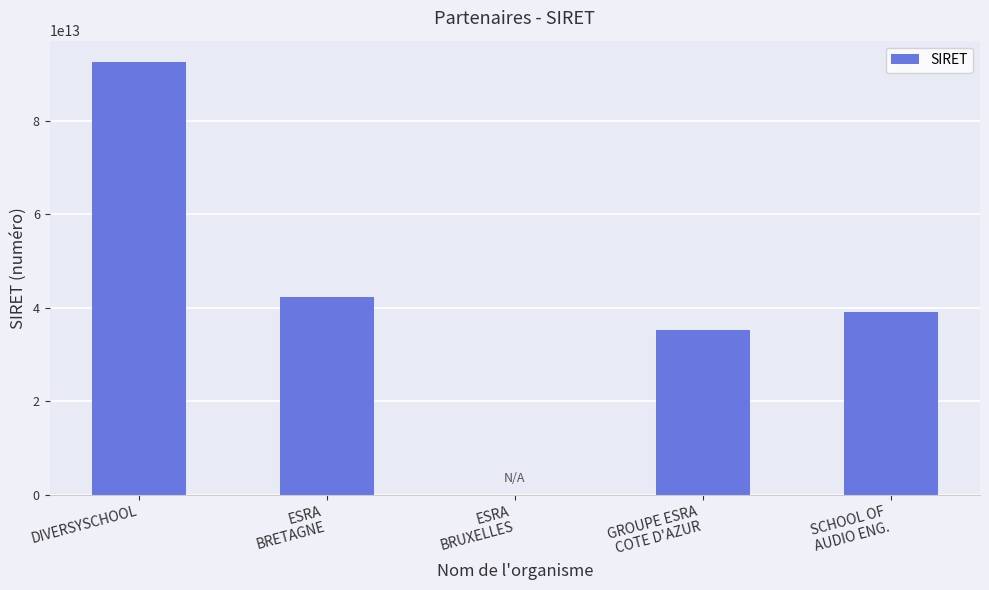

Which category has the highest value across all series?

DIVERSYSCHOOL